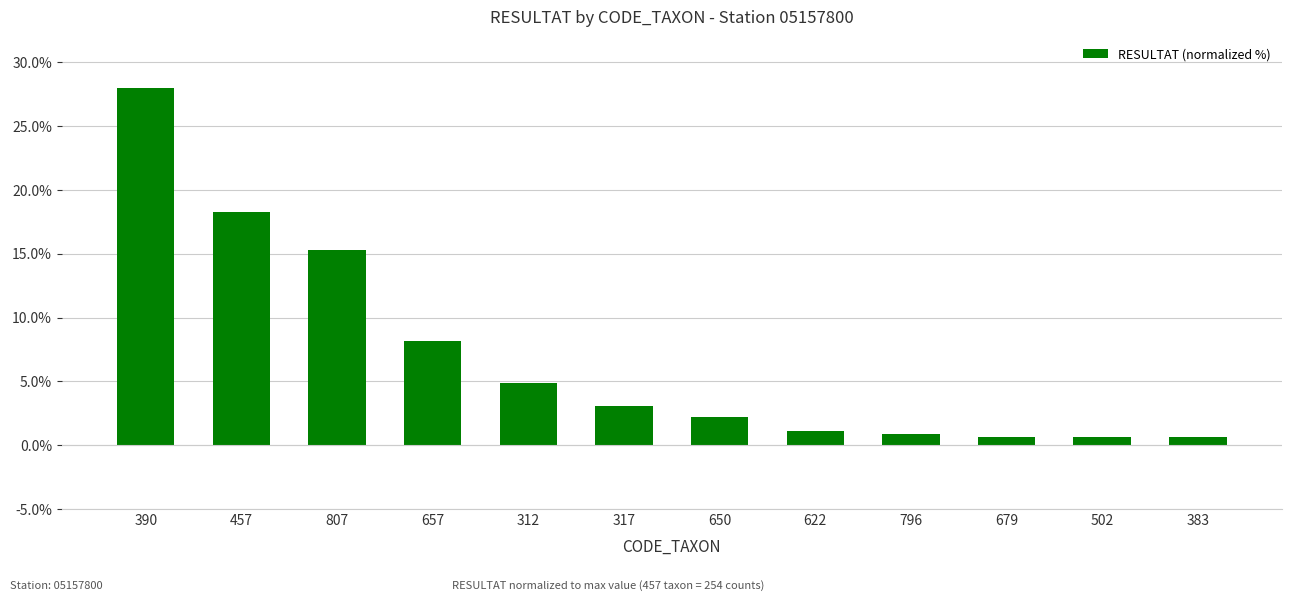

Which has a higher value, 679 or 650?

650